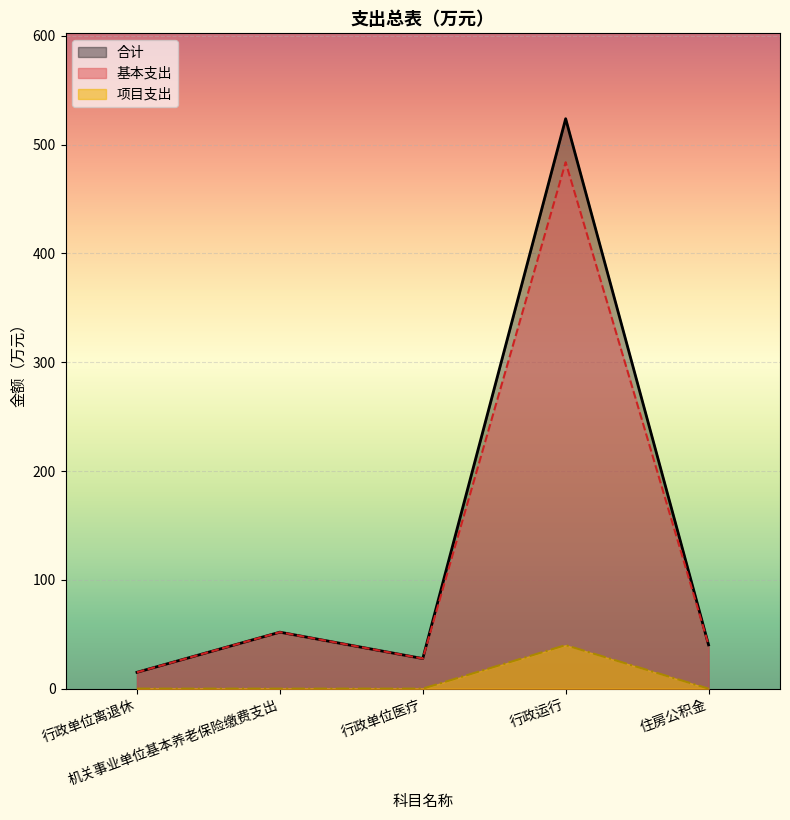

The 项目支出 series shows 20.0 at 住房公积金. True or false?

False